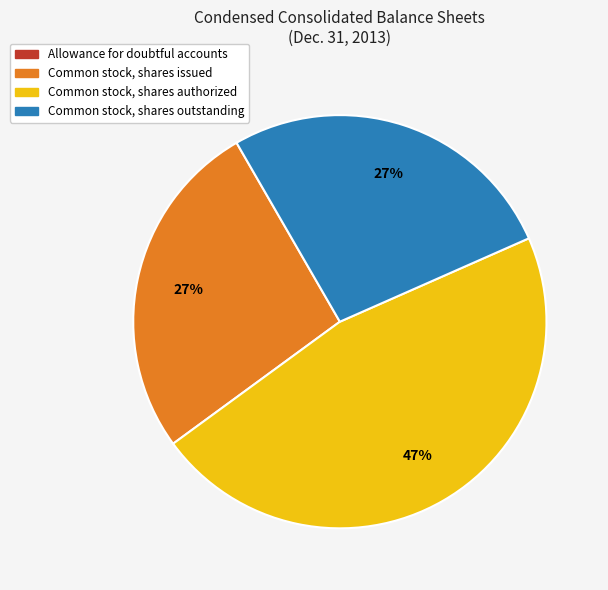

Is the sum of Common stock, shares outstanding and Common stock, shares issued greater than half?

Yes